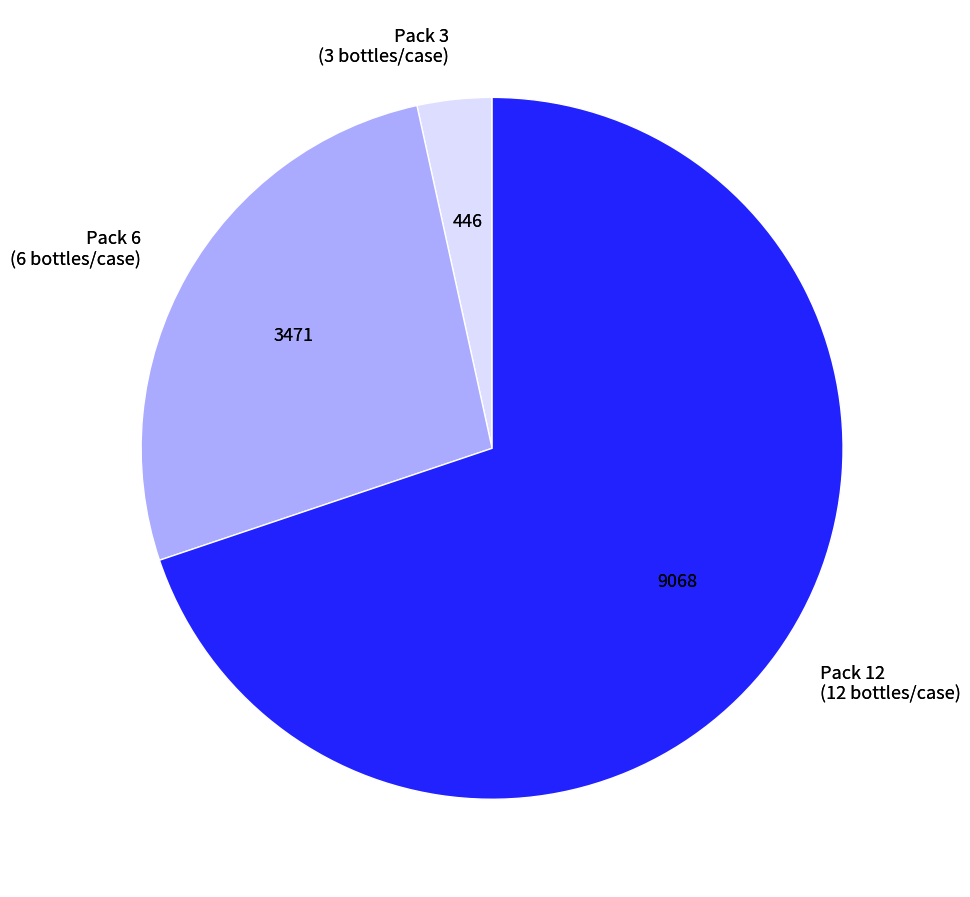

Which category has the biggest portion of the pie?

LOKITA MEZCAL TOBALA 12ANOS-CT